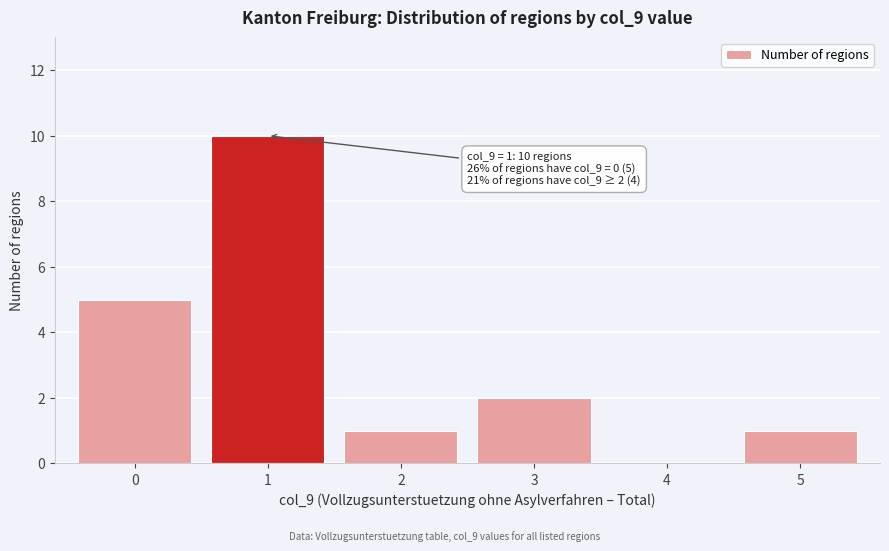

Which range on the x-axis has the tallest bar?

0.5 to 1.5